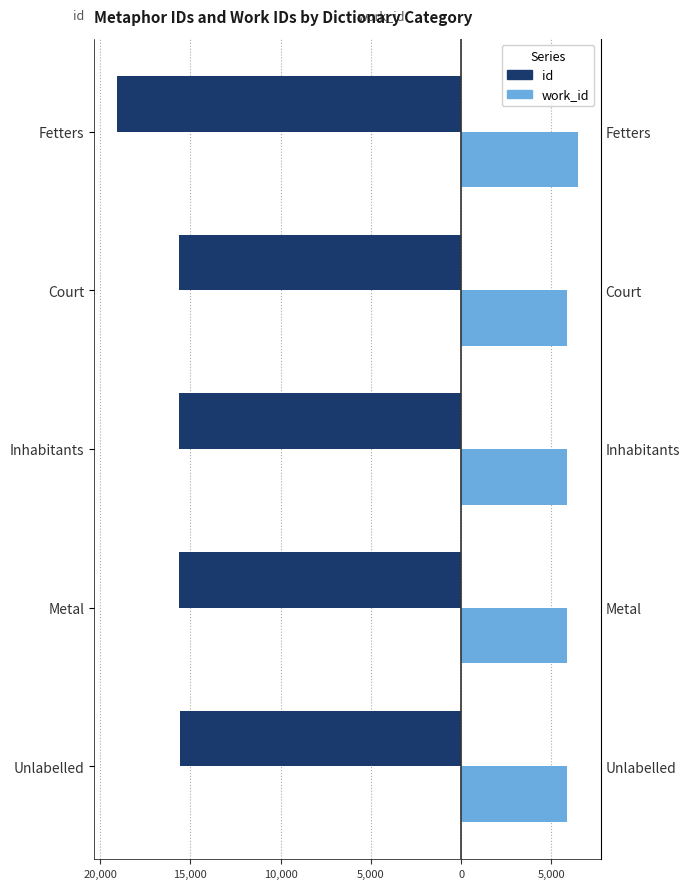

Rank the series by their maximum value, from highest to lowest.

work_id, id